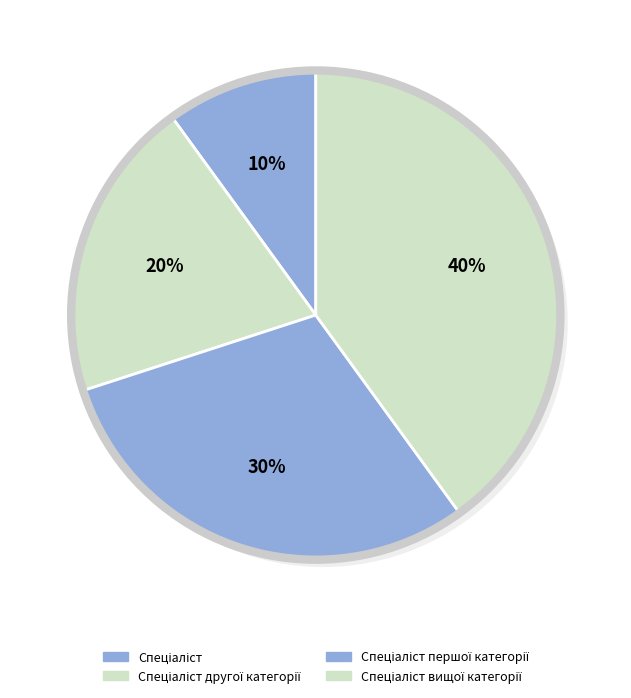

Which slice is the smallest?

Спеціаліст